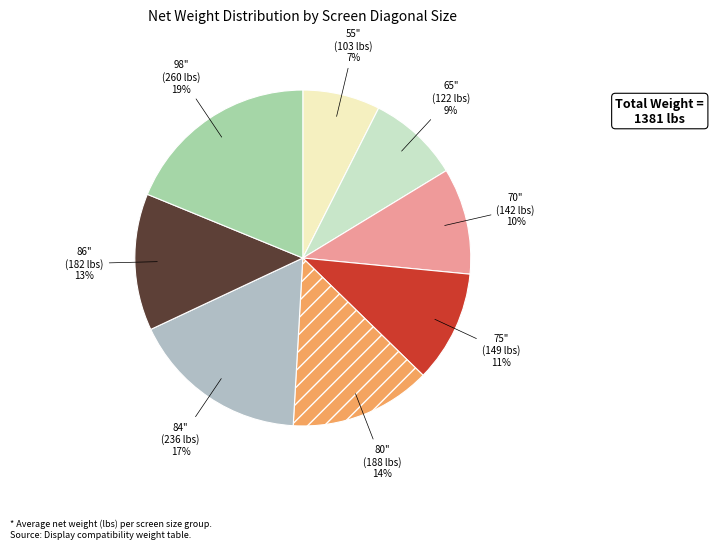

What is the smallest slice in the pie chart?

55"